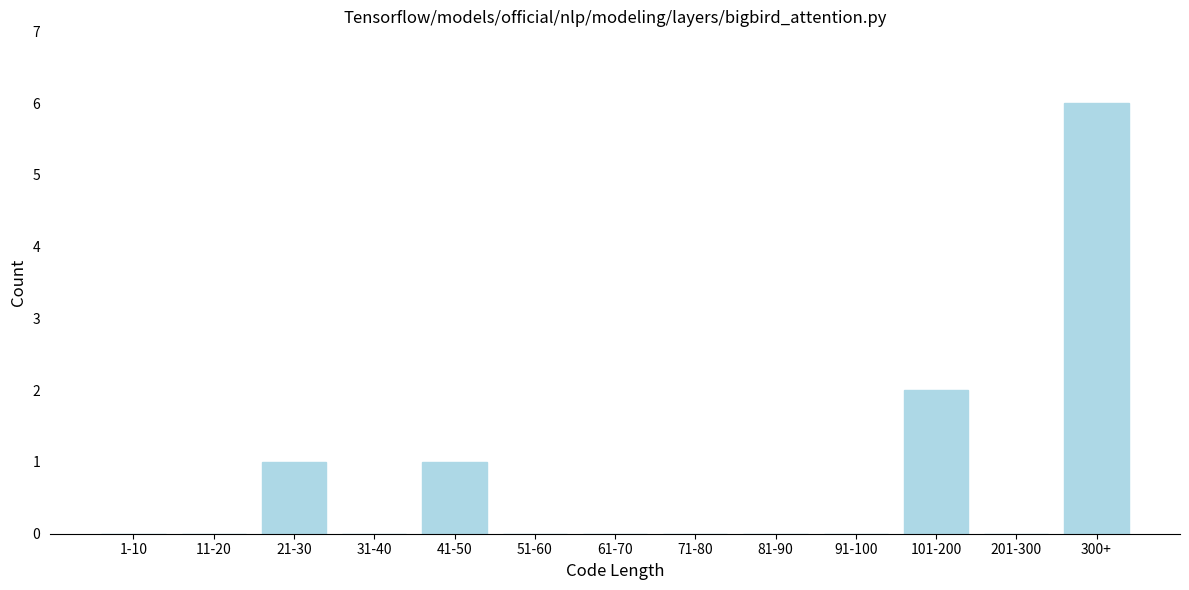

Reading left to right, list all the values displayed in this chart.

1-10=0	11-20=0	21-30=1	31-40=0	41-50=1	51-60=0	61-70=0	71-80=0	81-90=0	91-100=0	101-200=2	201-300=0	300+=6